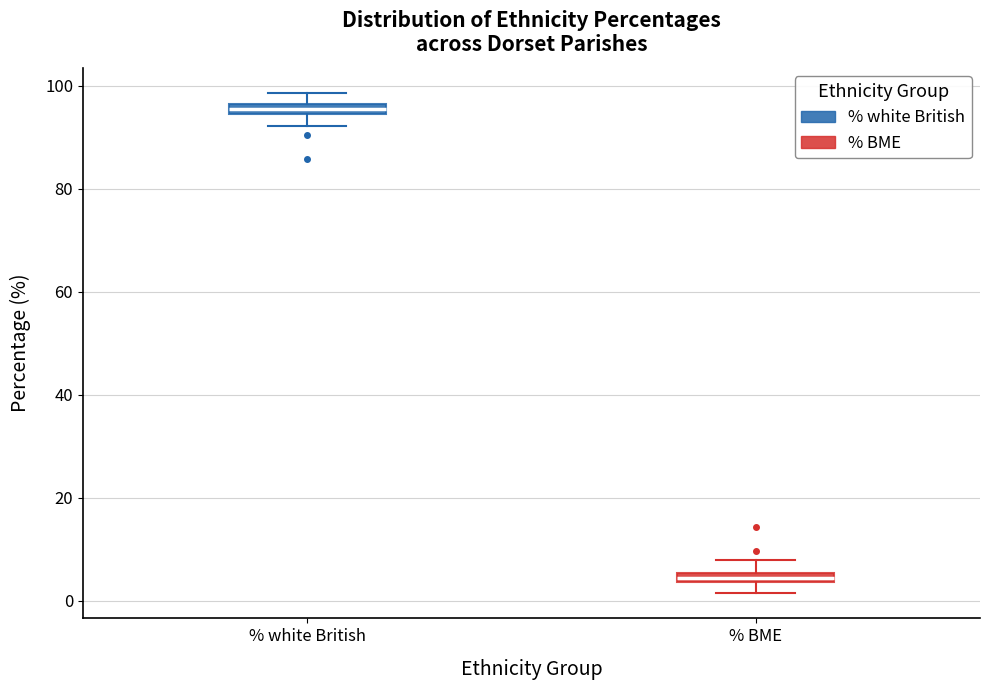

Where does the upper whisker of the box for % BME end on the y-axis? The values are not printed on the chart, so give them approximately, as read against the axis.

8